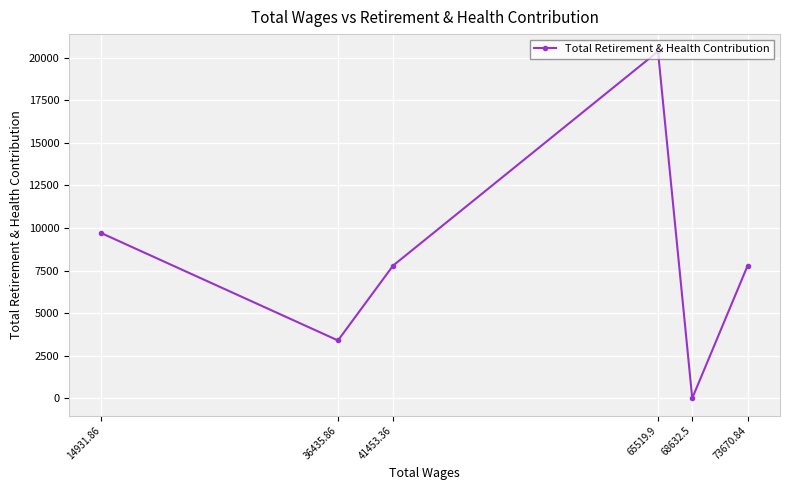

What is the ratio of the value at 14931.86 to the value at 41453.36?

1.2